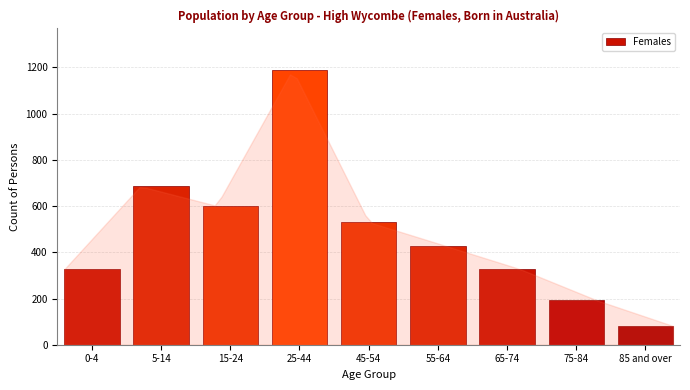

Reading right to left, what are all the values shown in this chart?

85 and over=81	75-84=192	65-74=326	55-64=429	45-54=531	25-44=1190	15-24=601	5-14=686	0-4=326